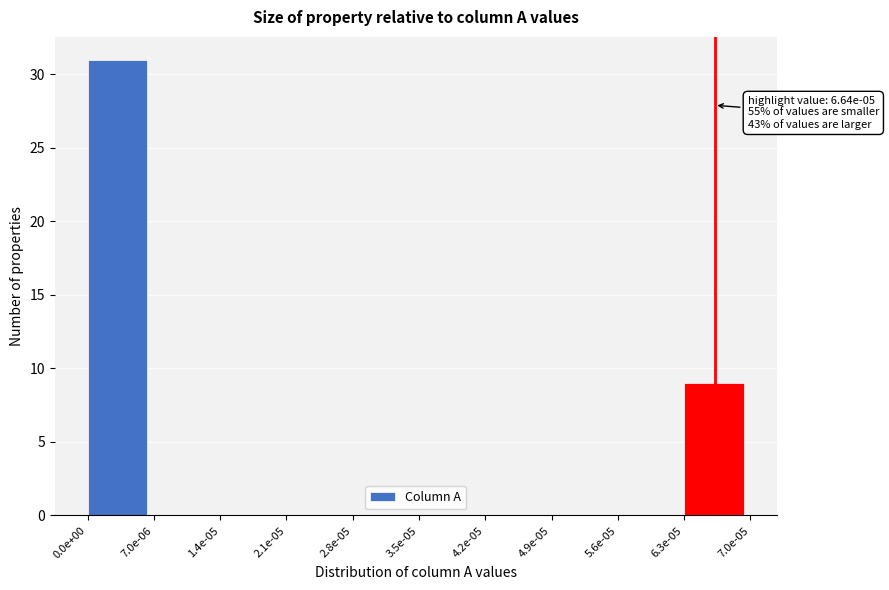

Reading left to right, transcribe all the data shown in this chart.

0.0e+00=31	7.0e-06=0	1.4e-05=0	2.1e-05=0	2.8e-05=0	3.5e-05=0	4.2e-05=0	4.9e-05=0	5.6e-05=0	6.3e-05=9